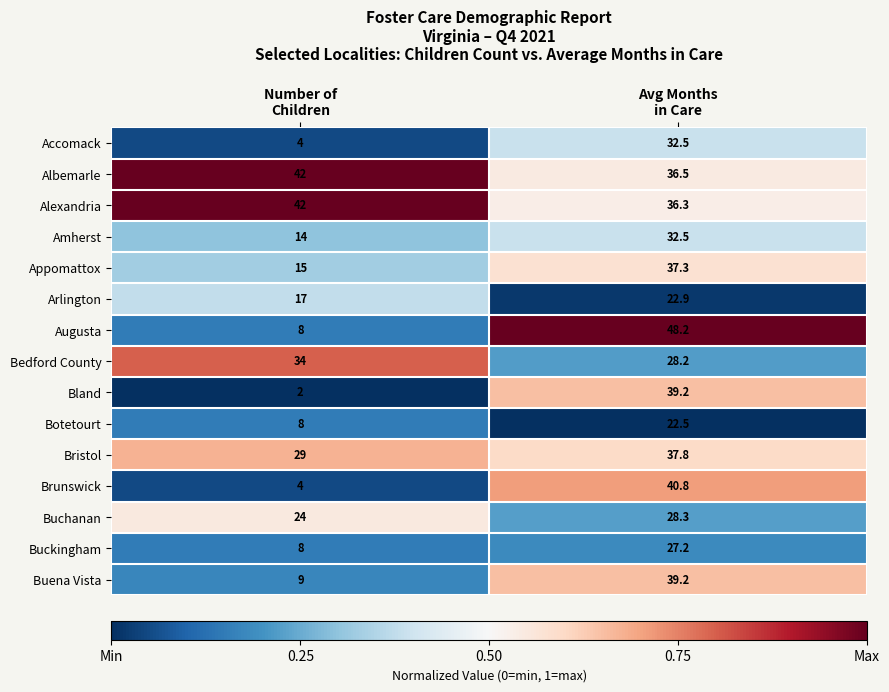

Which series has the widest spread of values?

Augusta